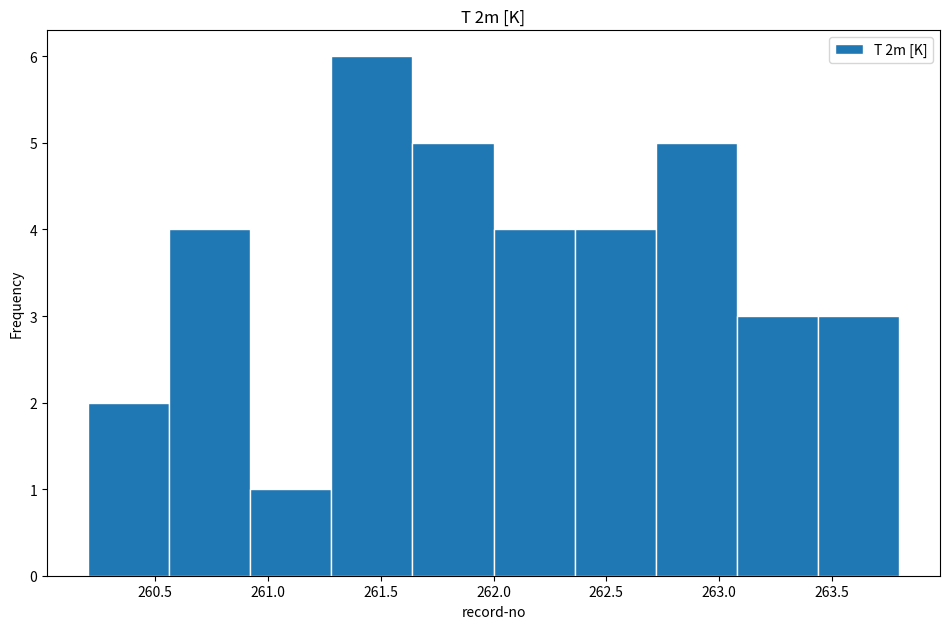

What is the height of the bar covering 261.64 to 262.00 on the x-axis? Neither the bar edges nor the heights are printed on the chart, so give them approximately, as read against the axes.

5